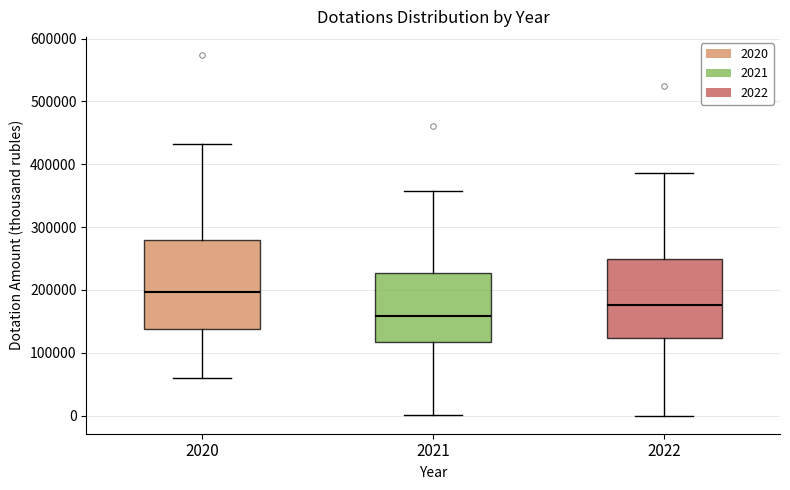

Which box is the tallest, from its lower edge to its upper edge?

2020